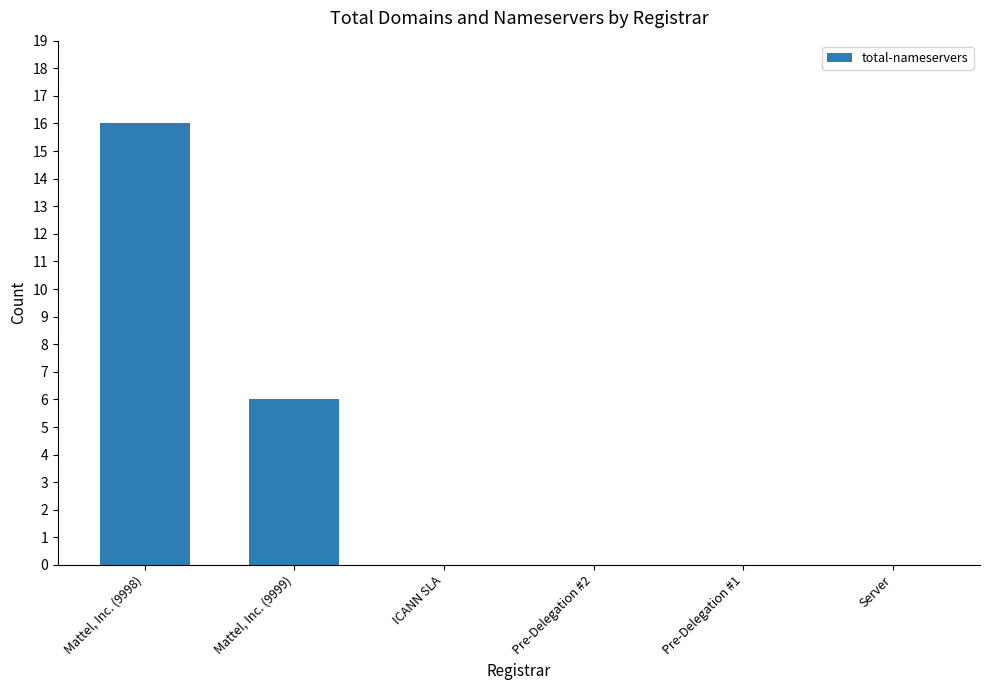

The chart shows a value of 8 at Mattel, Inc. (9998). True or false?

False